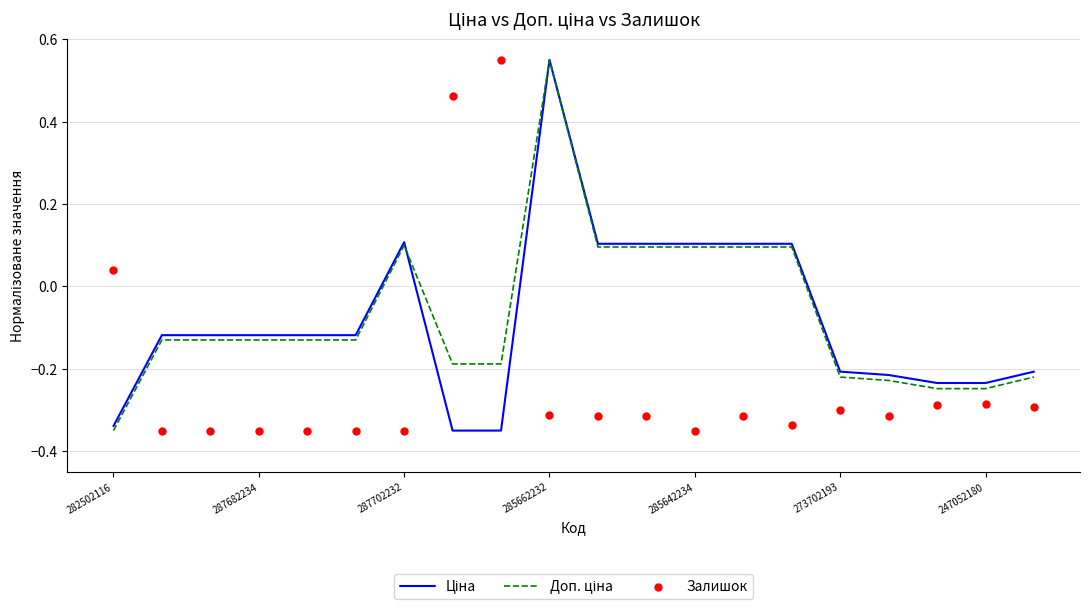

Which series contains the lowest Y value?

Ціна